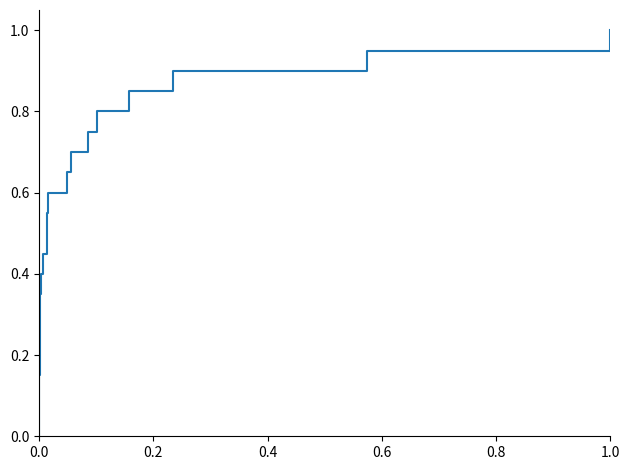

What is the value of the 6th point from the left?

0.2